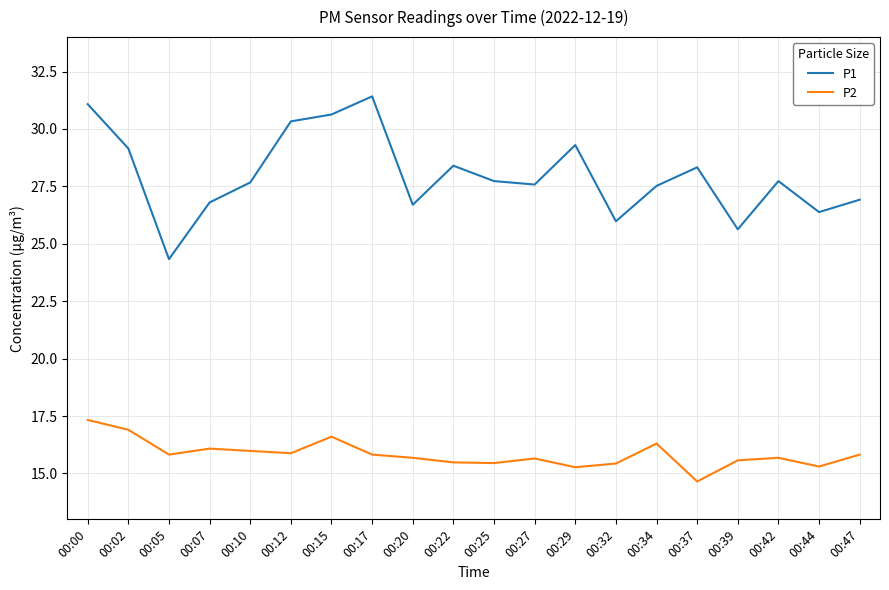

At which label does P1 reach its peak?

00:17